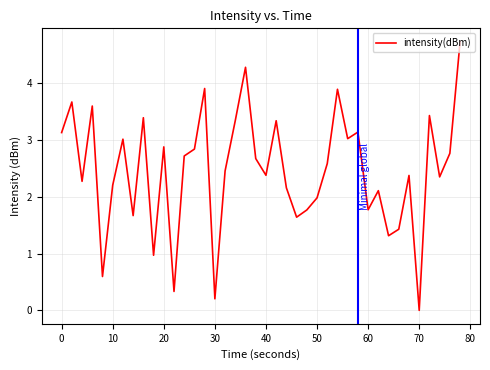

What is the average value?

2.5